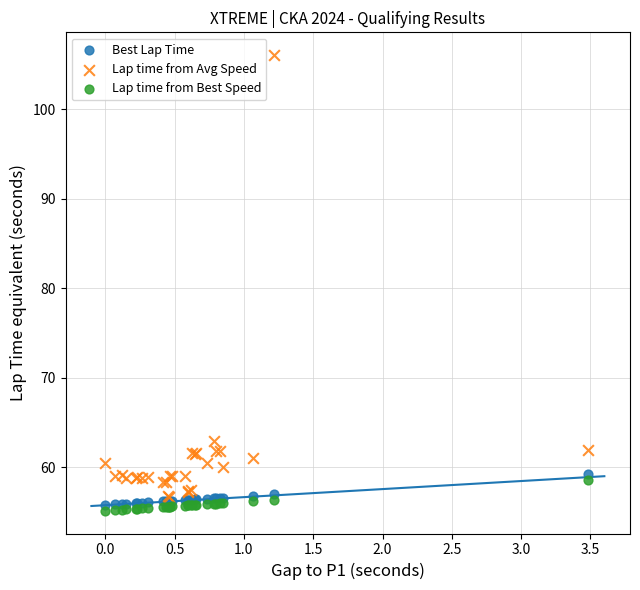

What are all the series names shown in the legend?

Best Lap Time, Lap time from Avg Speed, Lap time from Best Speed